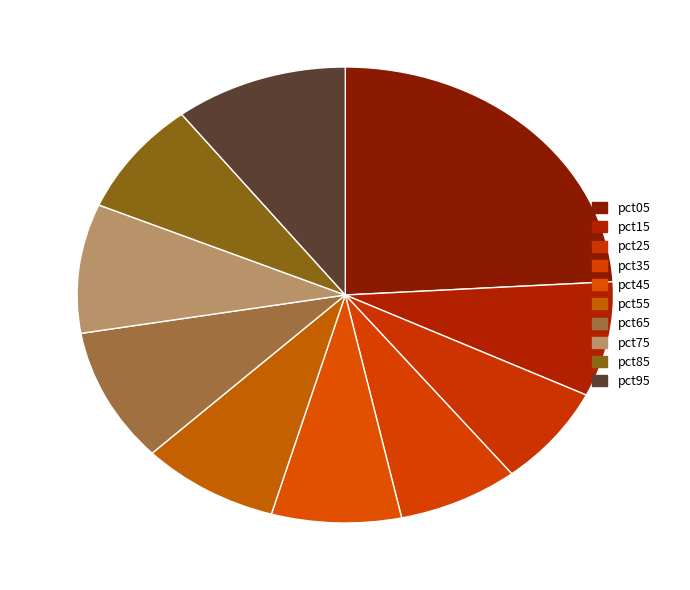

Is pct25 the majority of the pie?

No